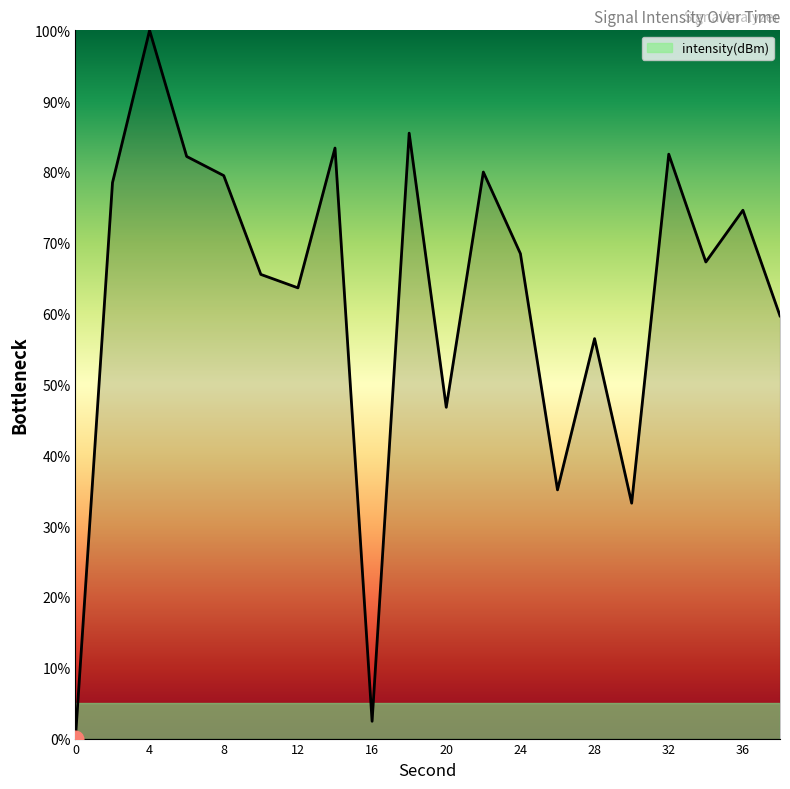

What is the difference between the maximum and minimum values?

100.0